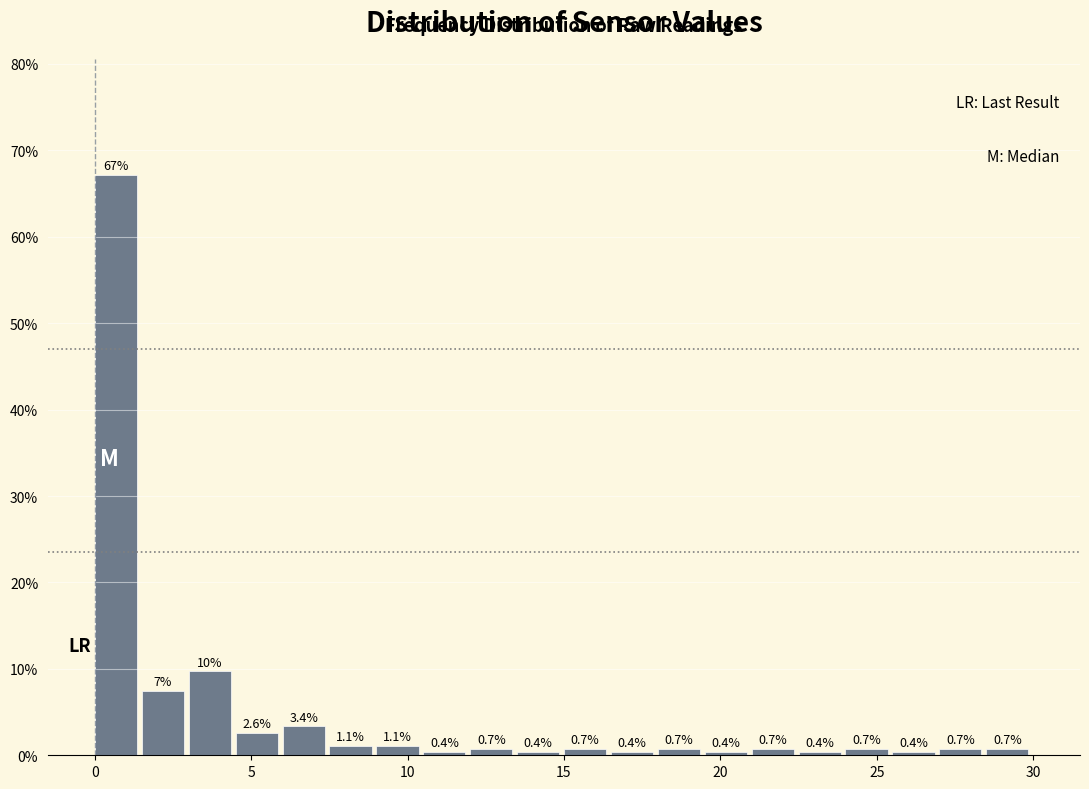

Around what value on the x-axis is the tallest bar? Give the approximate position of its centre, as read against the axis.

0.5